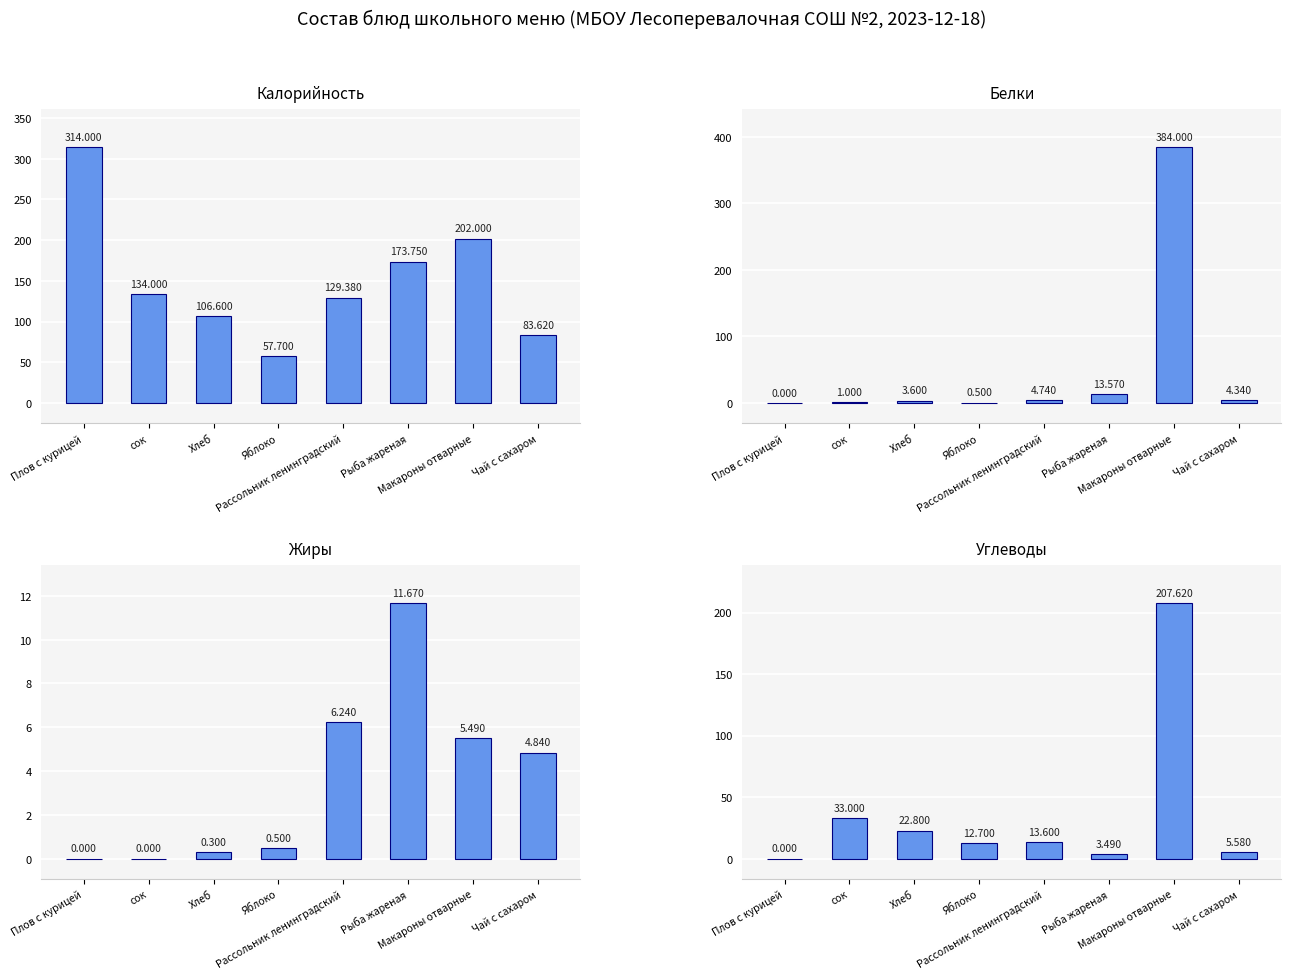

At which category does the chart reach its minimum across all series?

Плов с курицей